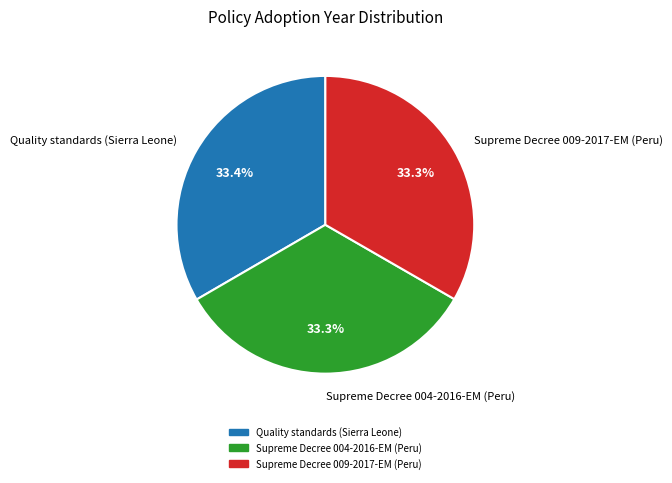

To the nearest percent, what is the combined percentage of Supreme Decree 004-2016-EM (Peru) and Quality standards (Sierra Leone)?

67%